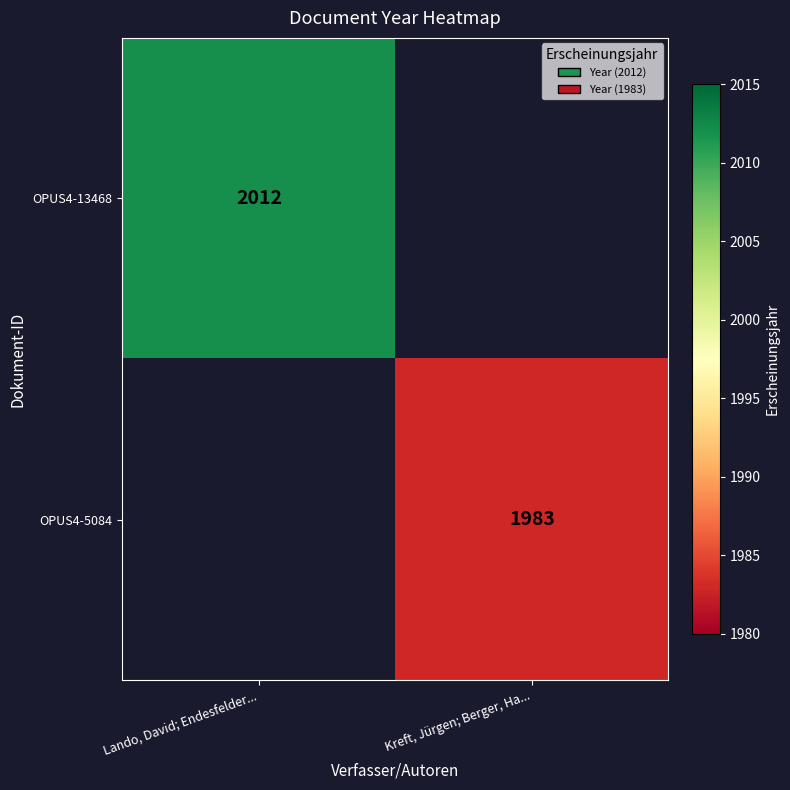

The OPUS4-13468 series shows 2012 at Lando, David; Endesfelder.... True or false?

True